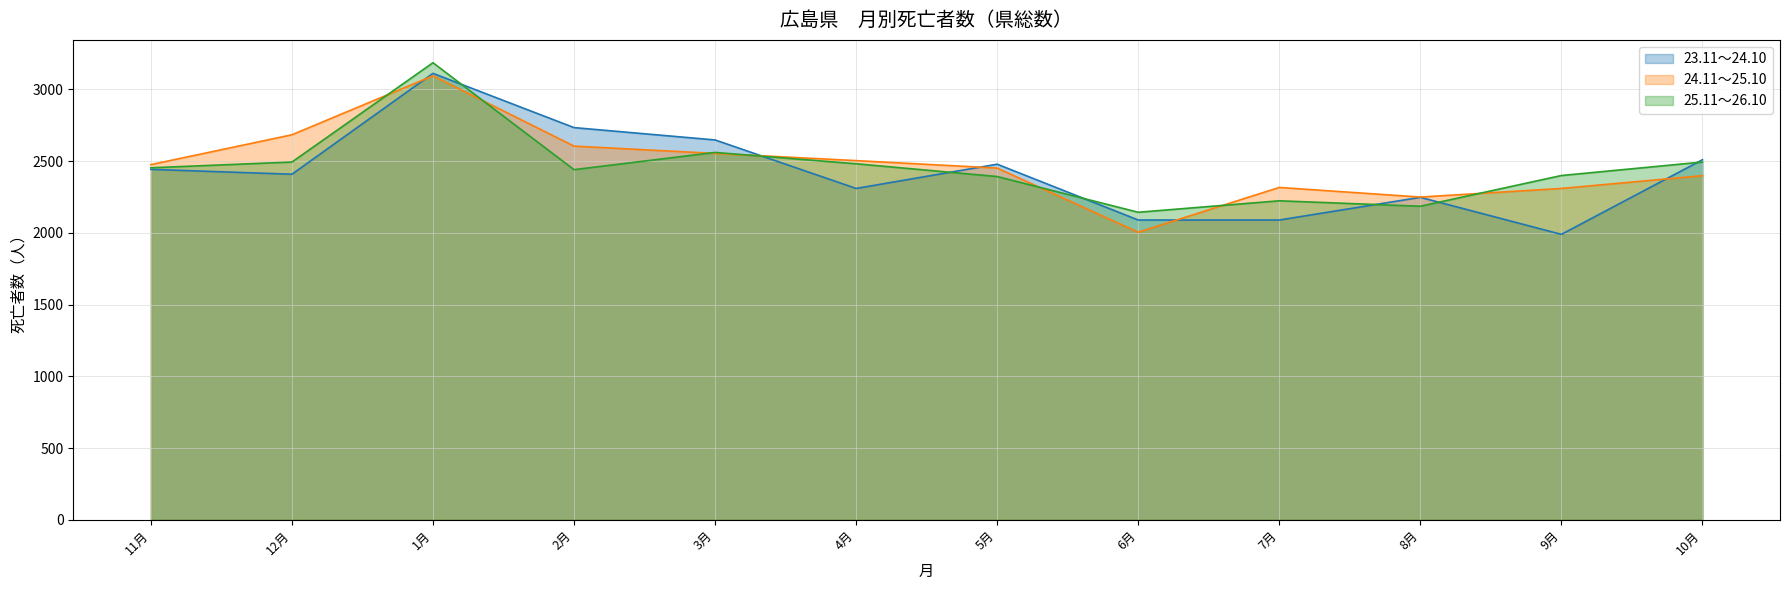

Reading left to right, what are all the values shown in this chart?

23.11～24.10: 11月=2442	12月=2408	1月=3111	2月=2733	3月=2647	4月=2309	5月=2478	6月=2089	7月=2089	8月=2247	9月=1989	10月=2509
24.11～25.10: 11月=2475	12月=2683	1月=3094	2月=2604	3月=2553	4月=2503	5月=2451	6月=2004	7月=2316	8月=2249	9月=2309	10月=2398
25.11～26.10: 11月=2453	12月=2493	1月=3185	2月=2440	3月=2560	4月=2481	5月=2392	6月=2143	7月=2223	8月=2185	9月=2399	10月=2493